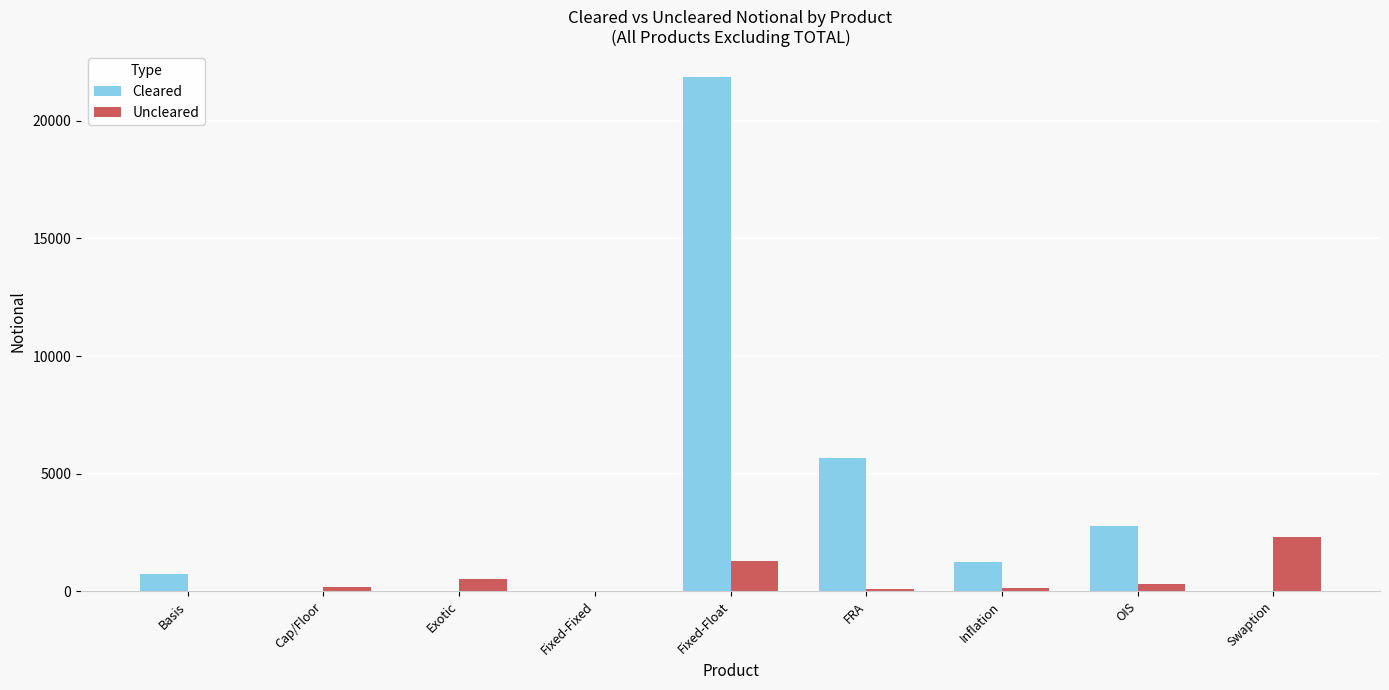

Which series has the largest total across all categories?

Cleared